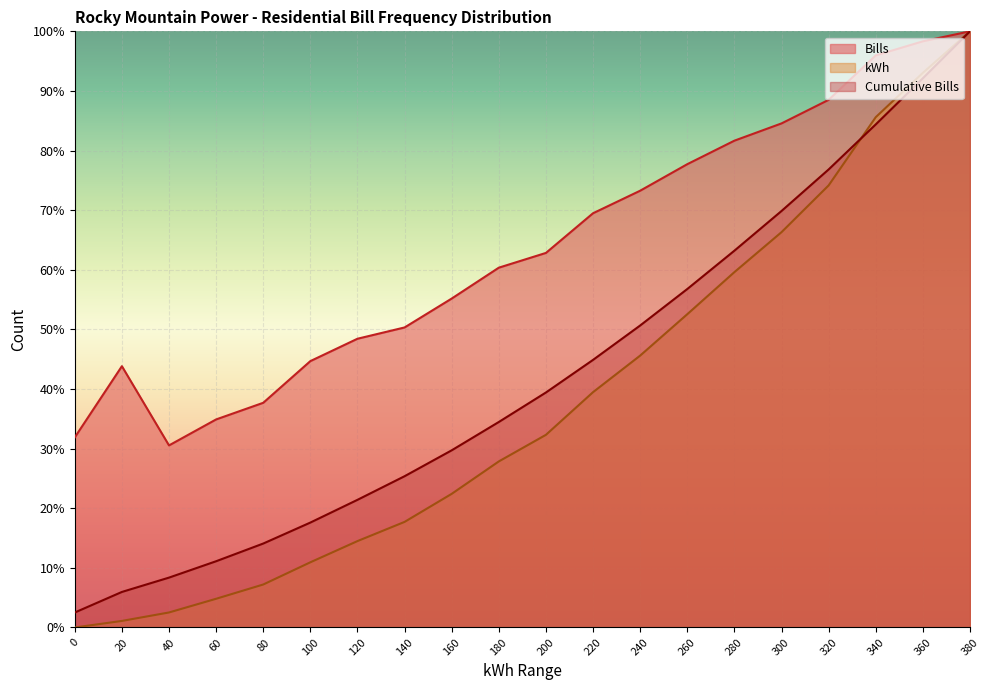

Which series ends up on top after the final intersection of kWh and Cumulative Bills?

kWh